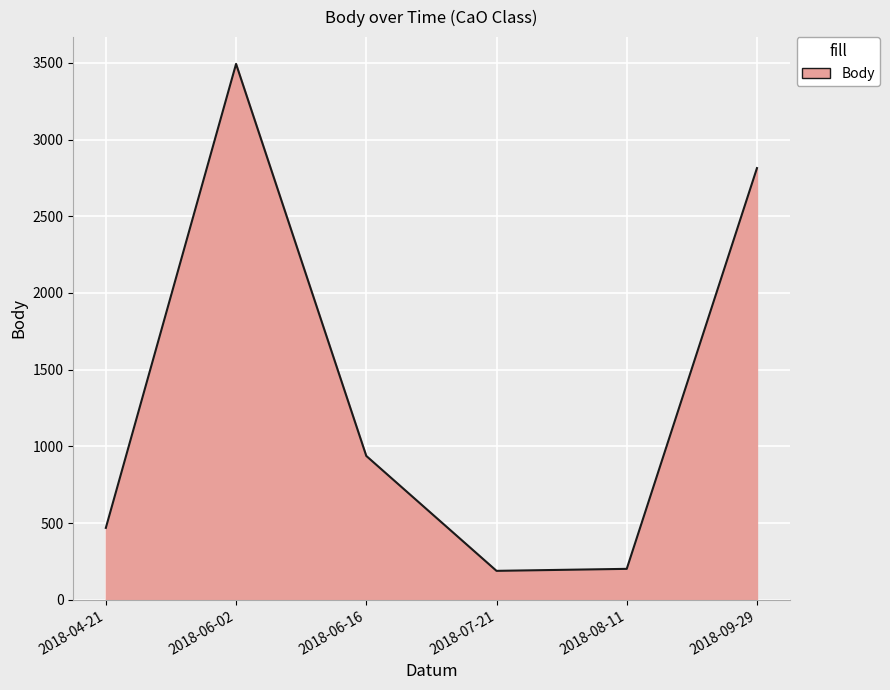

True or false: there are more than 1 points higher than both neighbors.

False